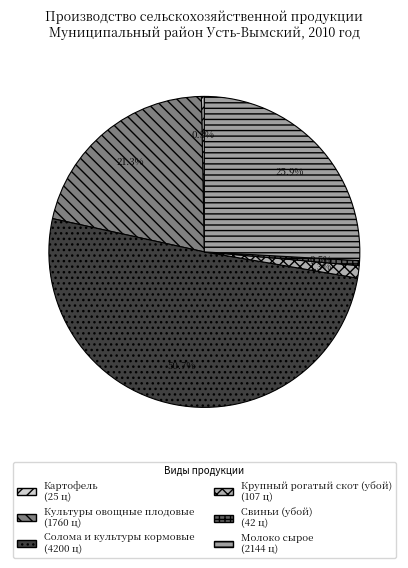

To the nearest percent, what is the average slice percentage?

17%